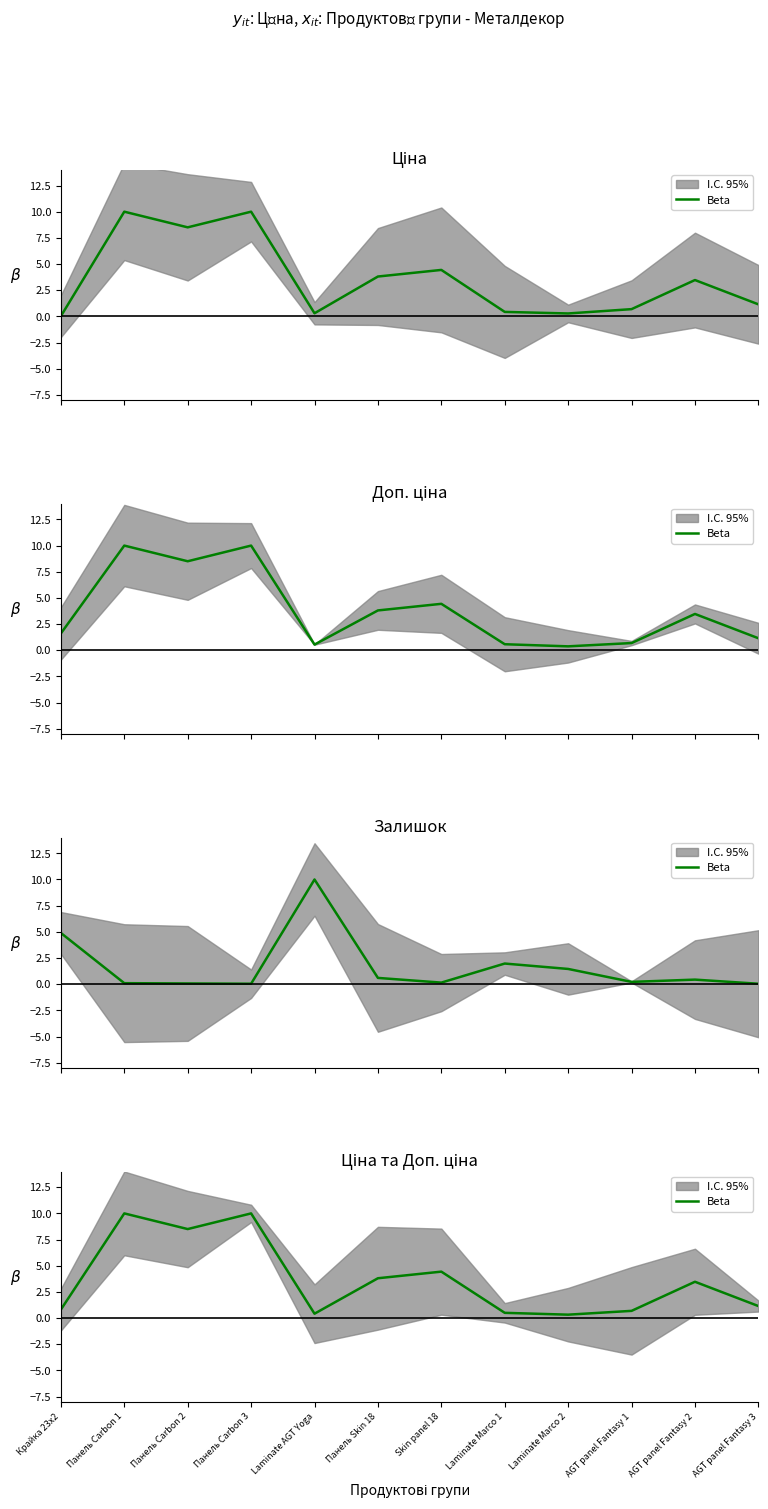

Count the number of categories in the chart.

12